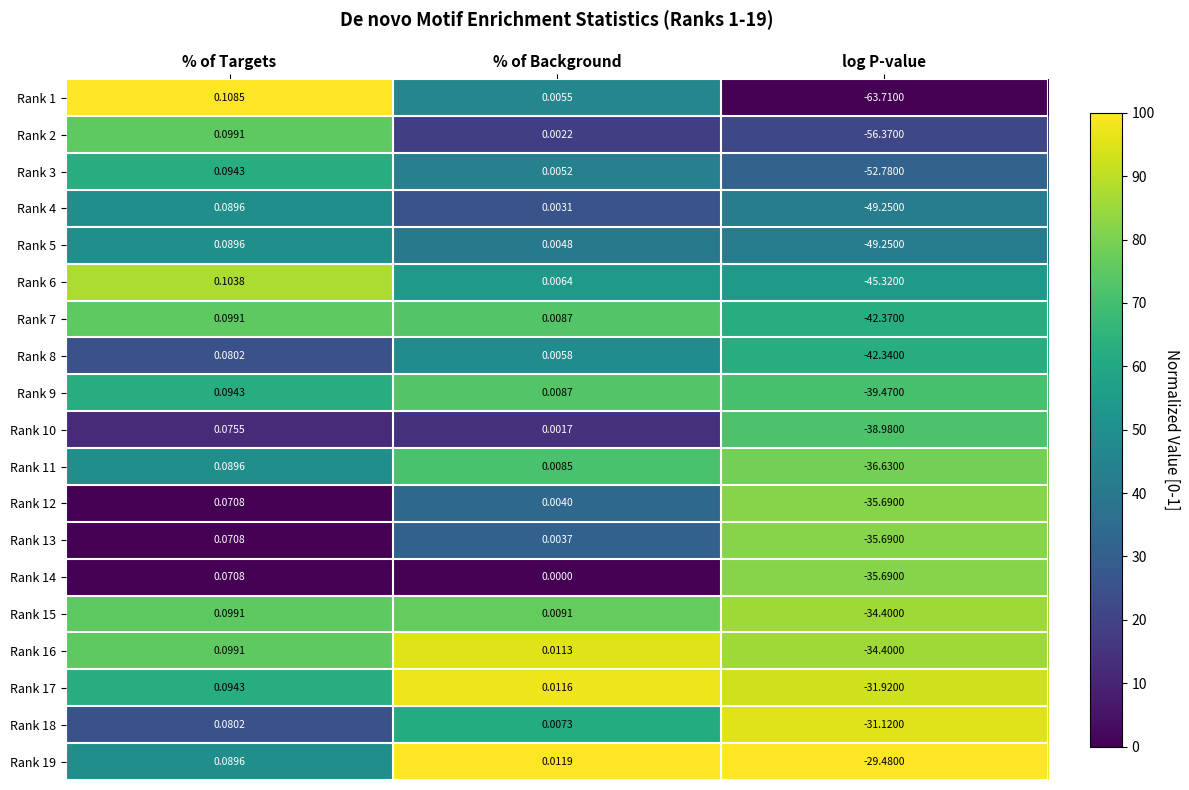

At which category is the sum across all series the highest?

% of Targets